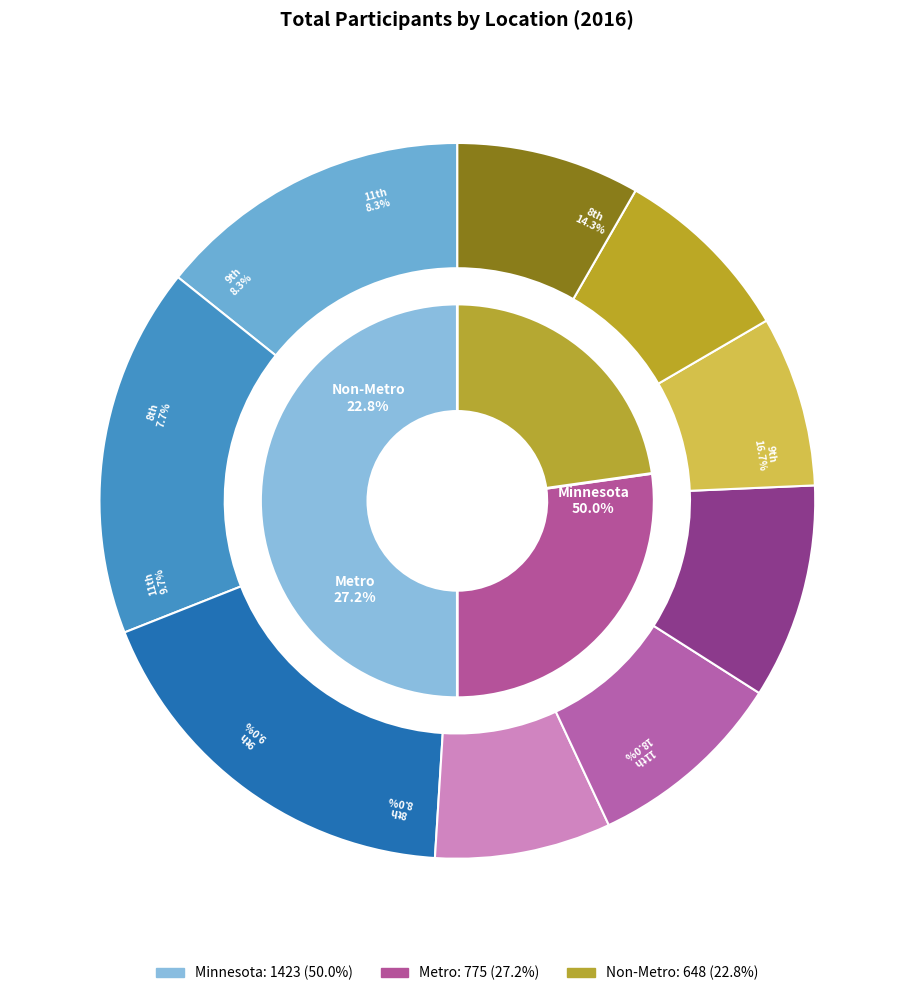

Combined, what portion of the pie is Non-Metro and Minnesota?

72.8%